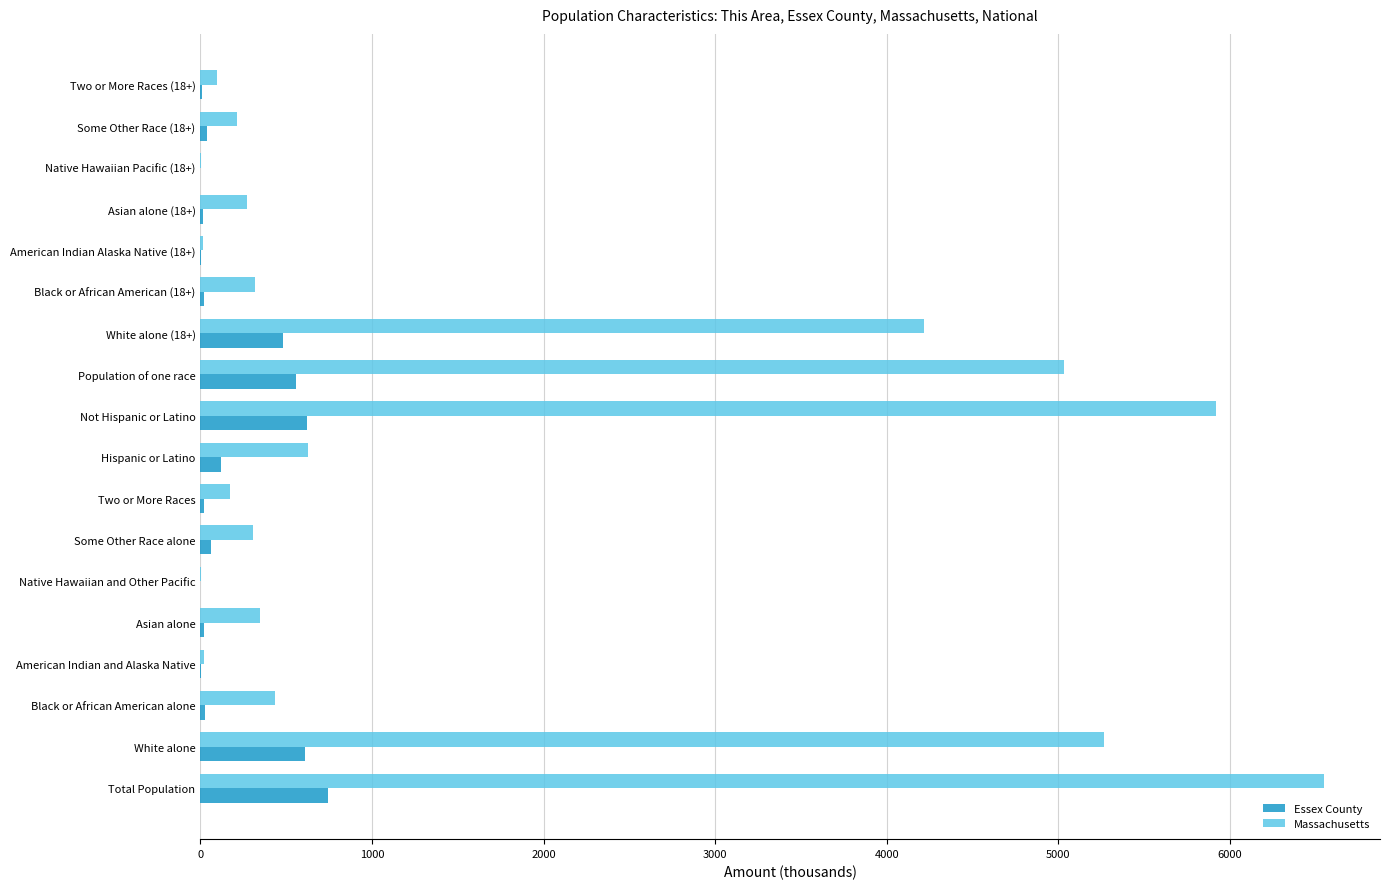

Which series has the largest total across all categories?

Massachusetts